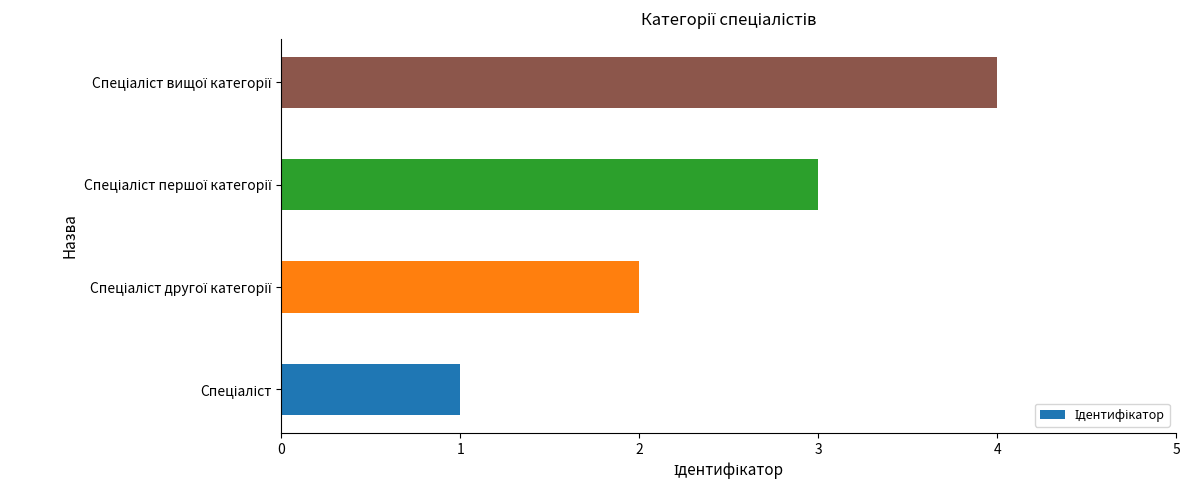

What is the sum of all values?

10